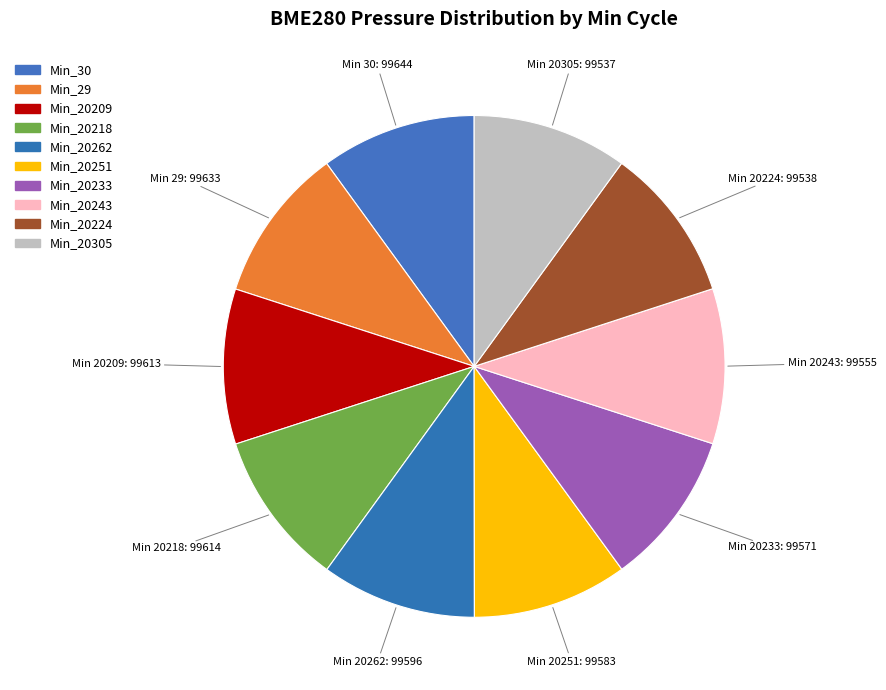

Rank the categories by value from lowest to highest.

20305, 20224, 20243, 20233, 20251, 20262, 20209, 20218, 29, 30